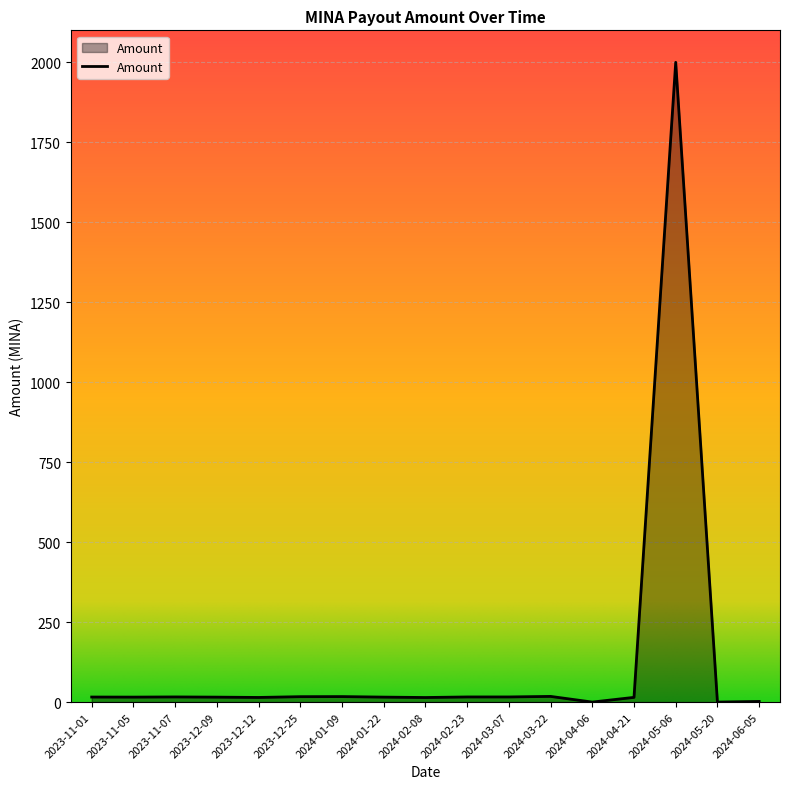

Is it true that the value at 2023-12-25 is 16.9?

True